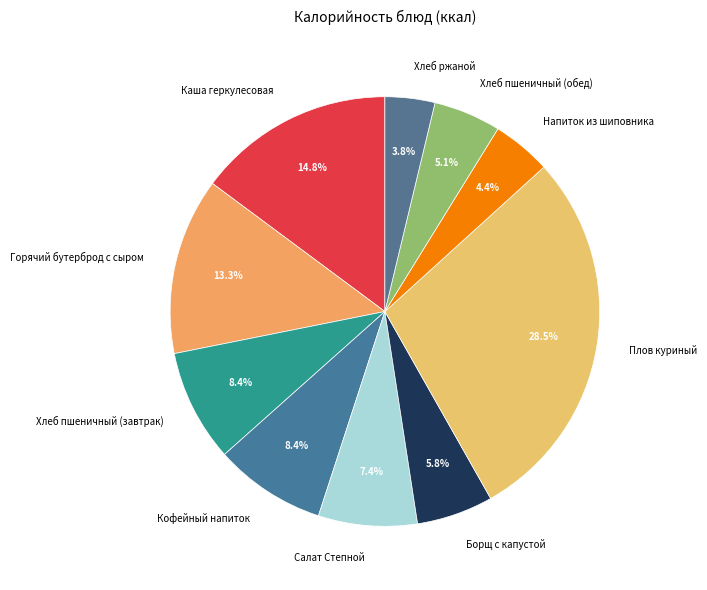

Which slice is the largest?

Плов куриный